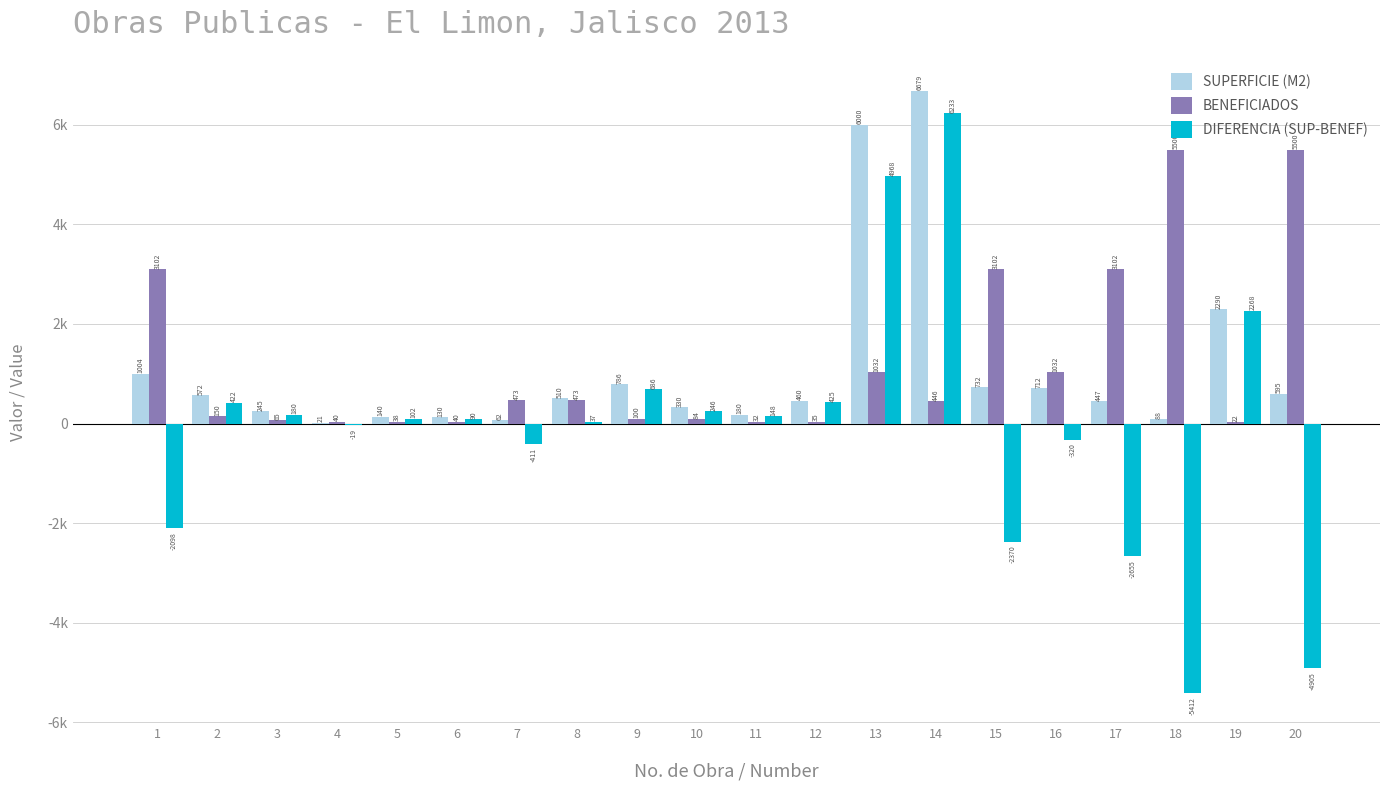

Does the chart contain stacked bars?

No